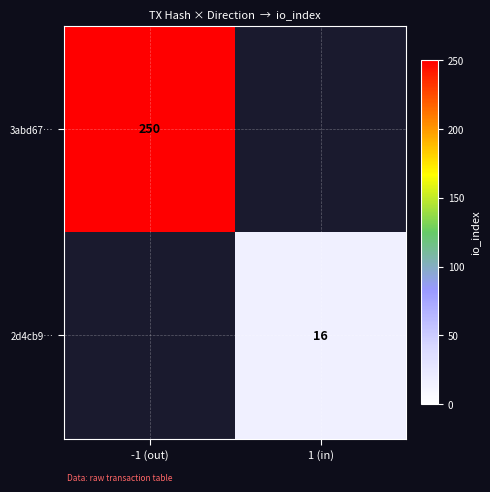

The 3abd67… series shows 433 at -1 (out). True or false?

False